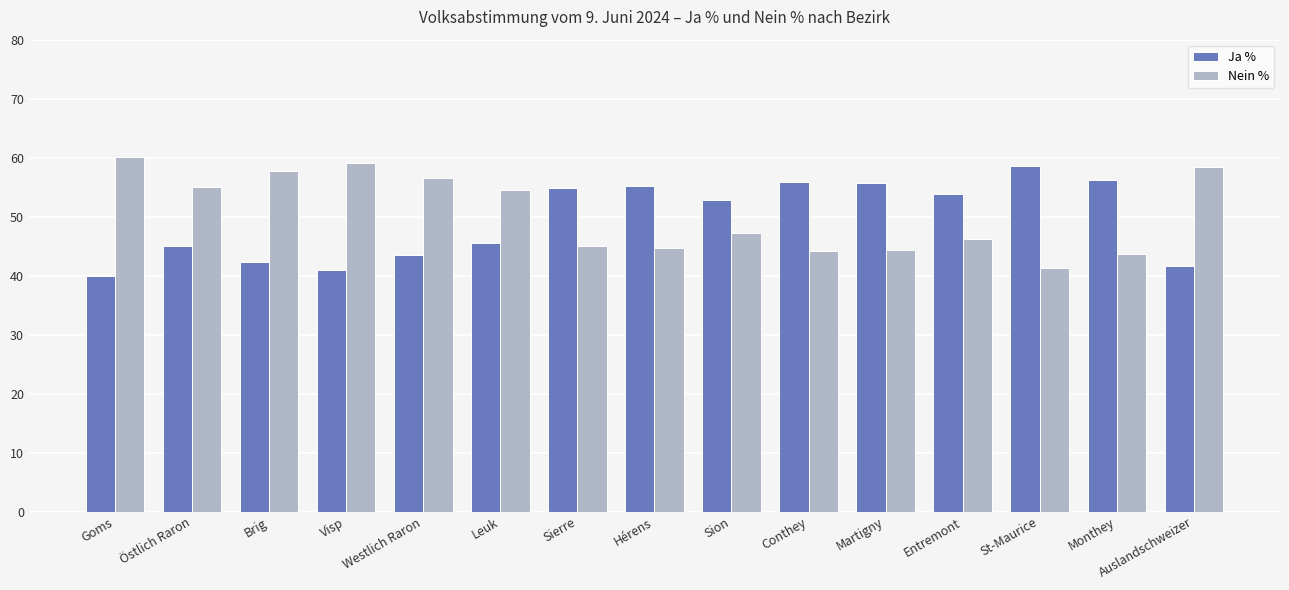

Is it true that Nein % equals 77.5 at Auslandschweizer?

False